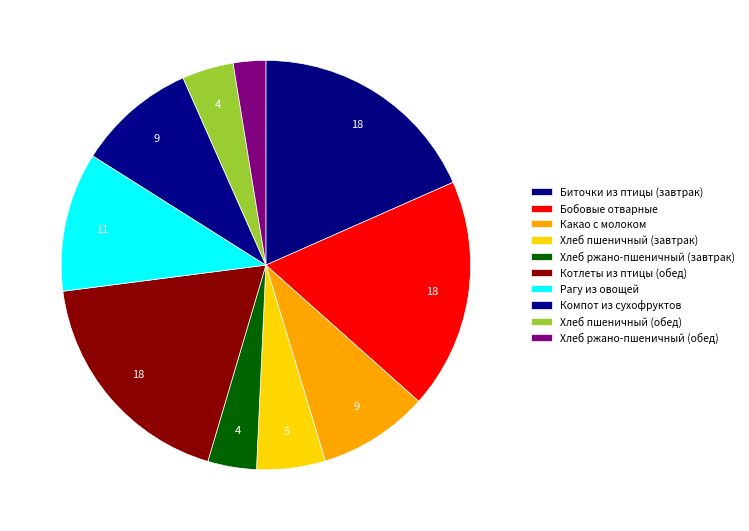

How many segments does this pie chart have?

10